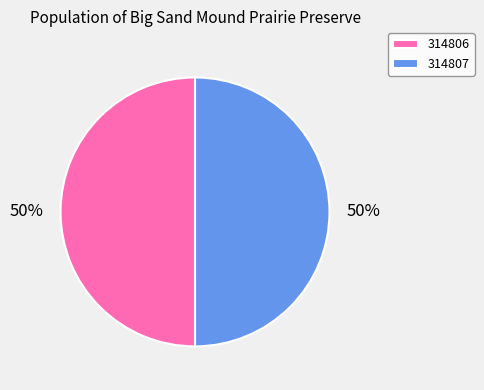

True or false: 314806 accounts for 50% of the total.

True